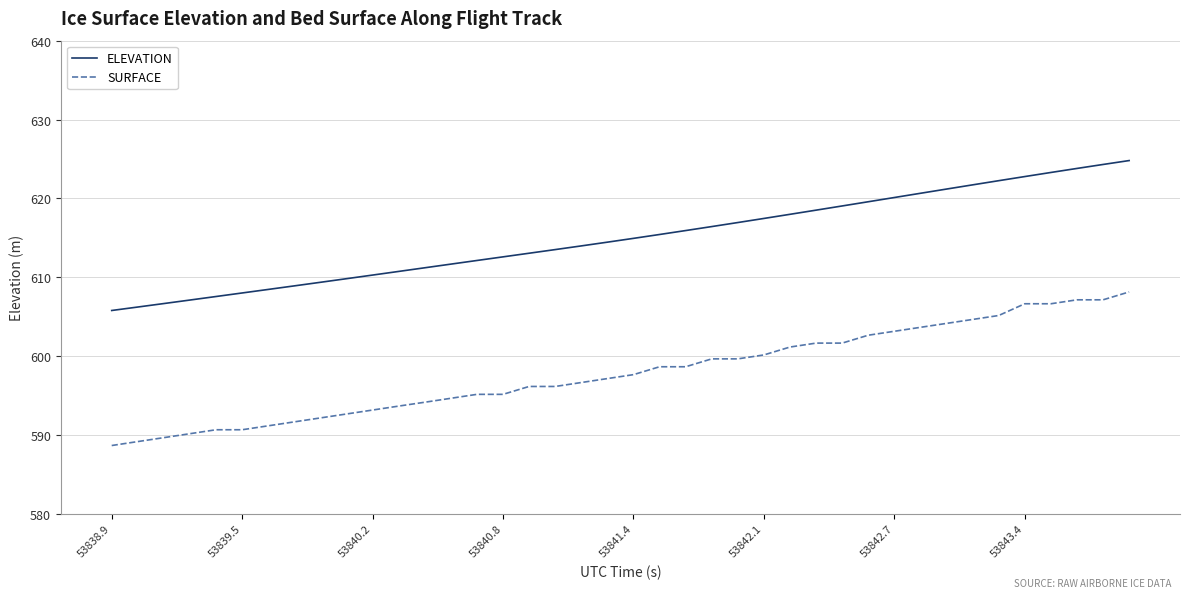

True or false: SURFACE and ELEVATION cross at least once.

False